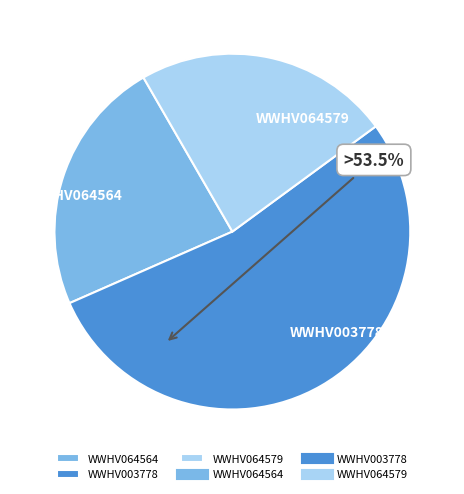

Is it true that WWHV064564 is 23% of the pie?

True